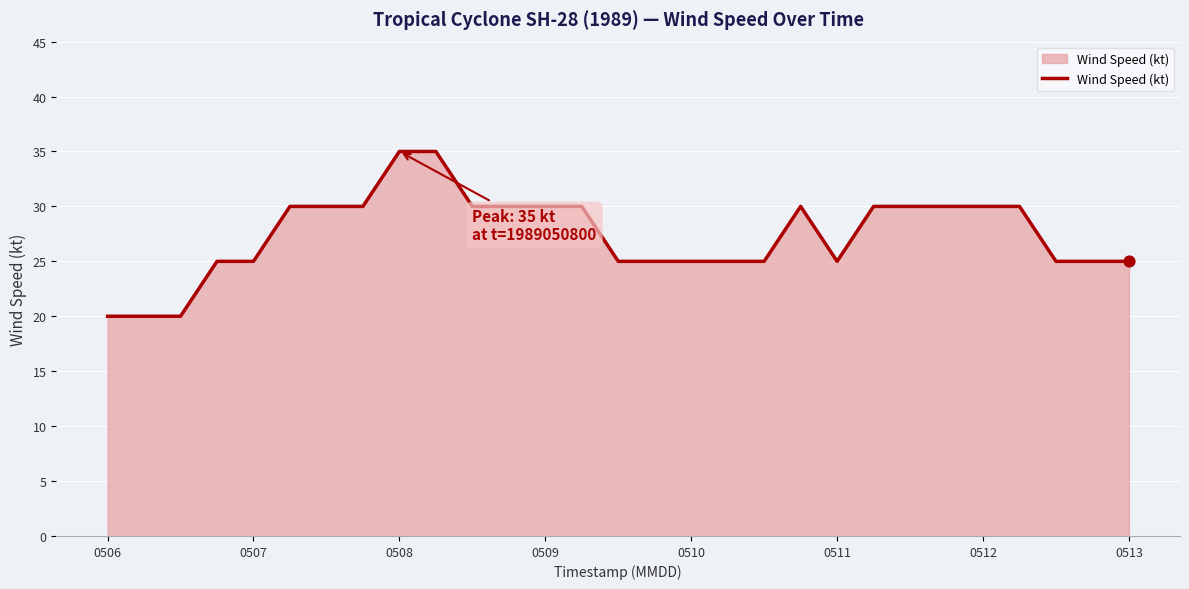

What is the difference between the maximum and minimum values?

15